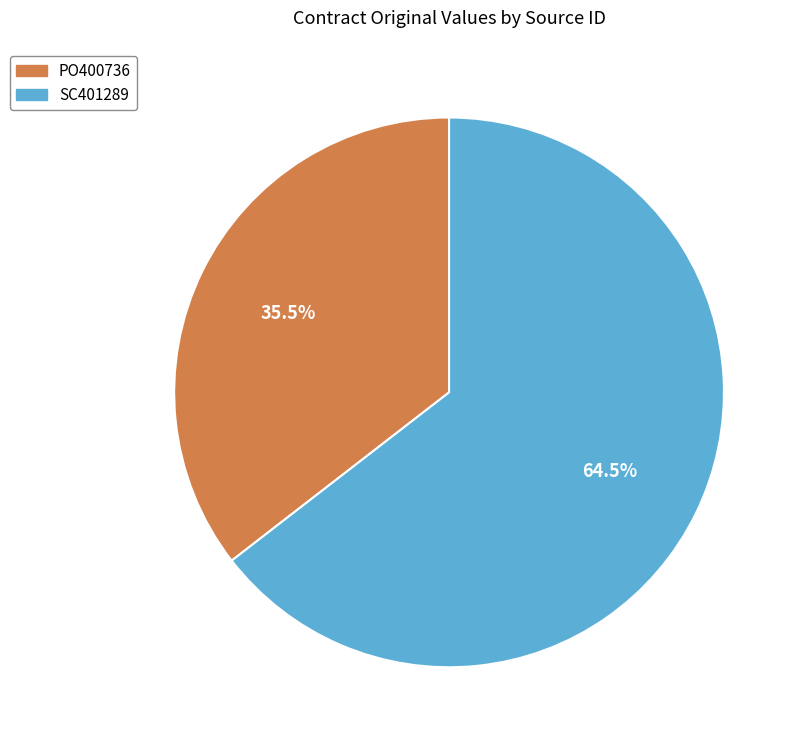

Does SC401289 represent more than half of the total?

Yes